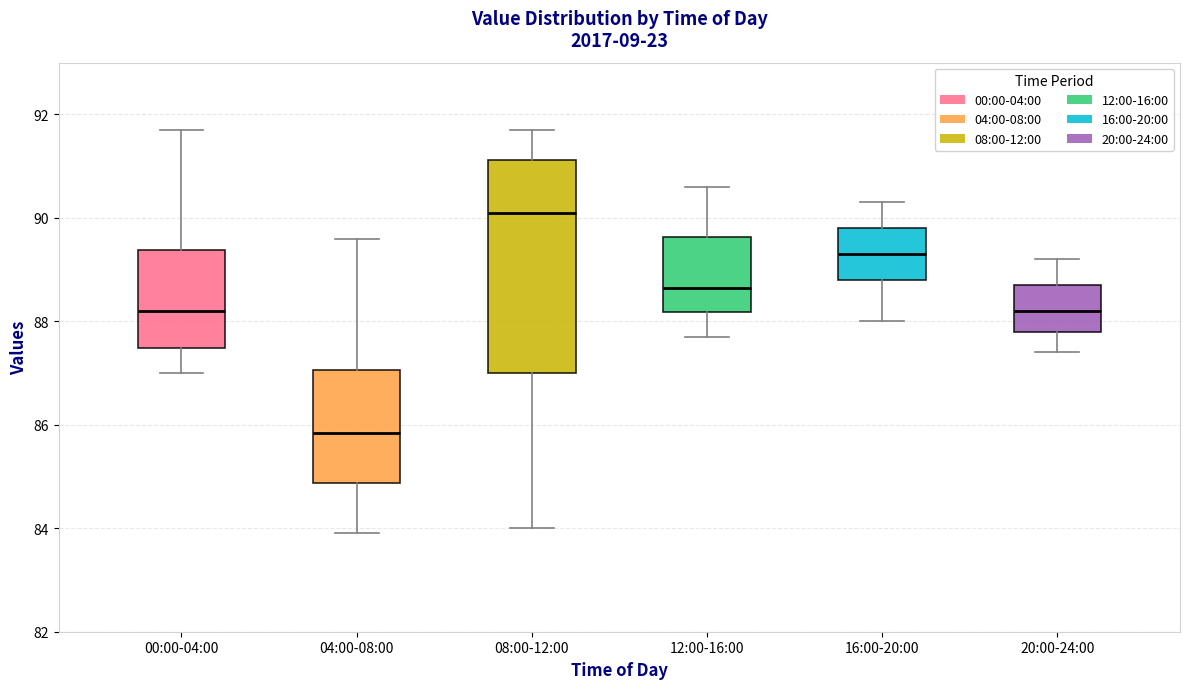

Which box is the tallest, from its lower edge to its upper edge?

08:00-12:00